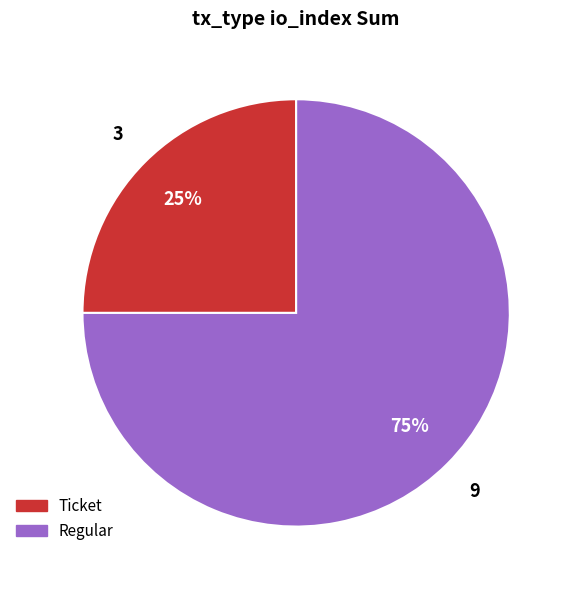

To the nearest percent, what is the difference between the largest and smallest slice percentages?

50%